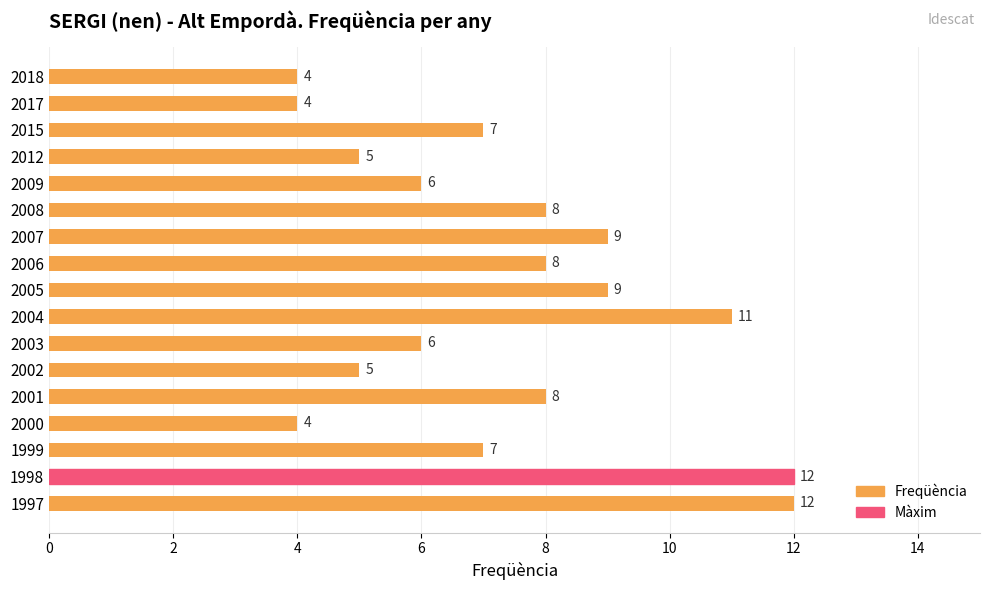

Reading top to bottom, extract all data points from this chart.

2018=4	2017=4	2015=7	2012=5	2009=6	2008=8	2007=9	2006=8	2005=9	2004=11	2003=6	2002=5	2001=8	2000=4	1999=7	1998=12	1997=12